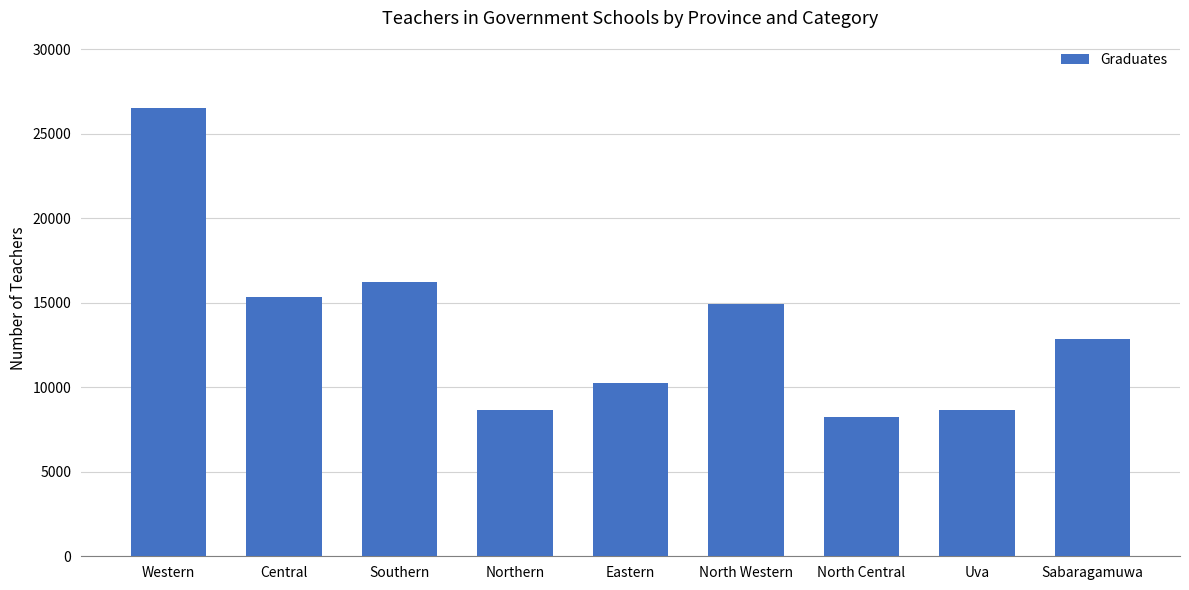

Approximately how many times larger is the value at Western compared to Central?

1.7